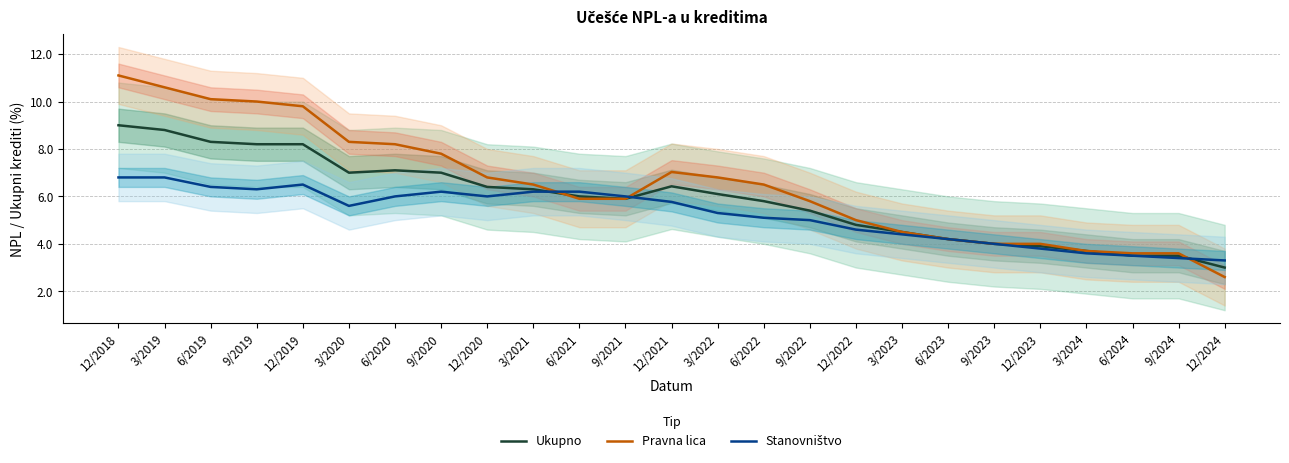

Which label corresponds to the largest value in the chart?

12/2018